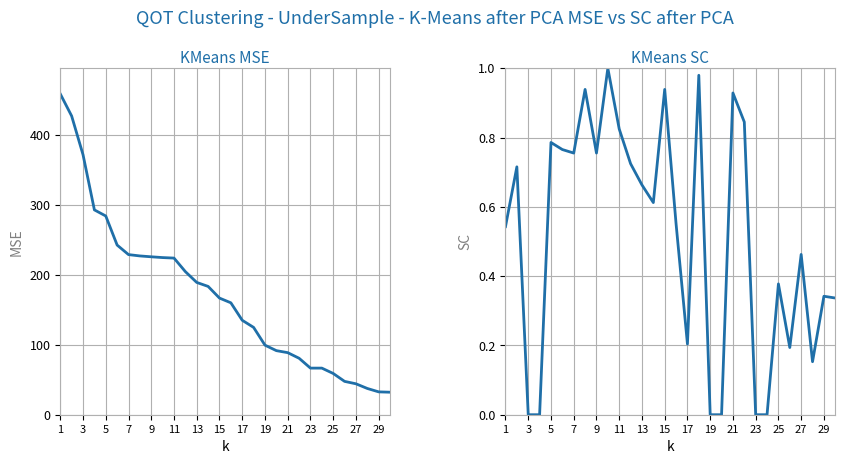

What is the greatest value displayed?

458.9